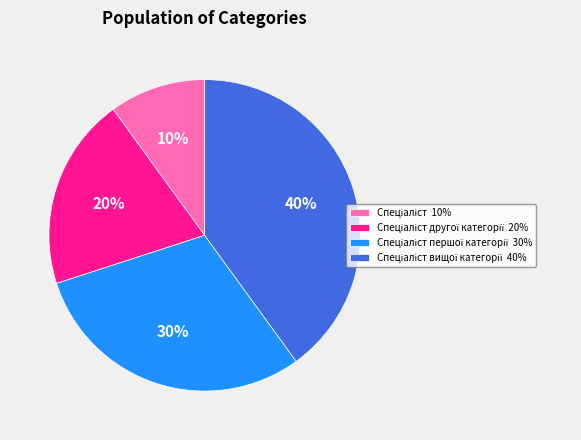

Is there any slice that represents more than half of the pie?

No